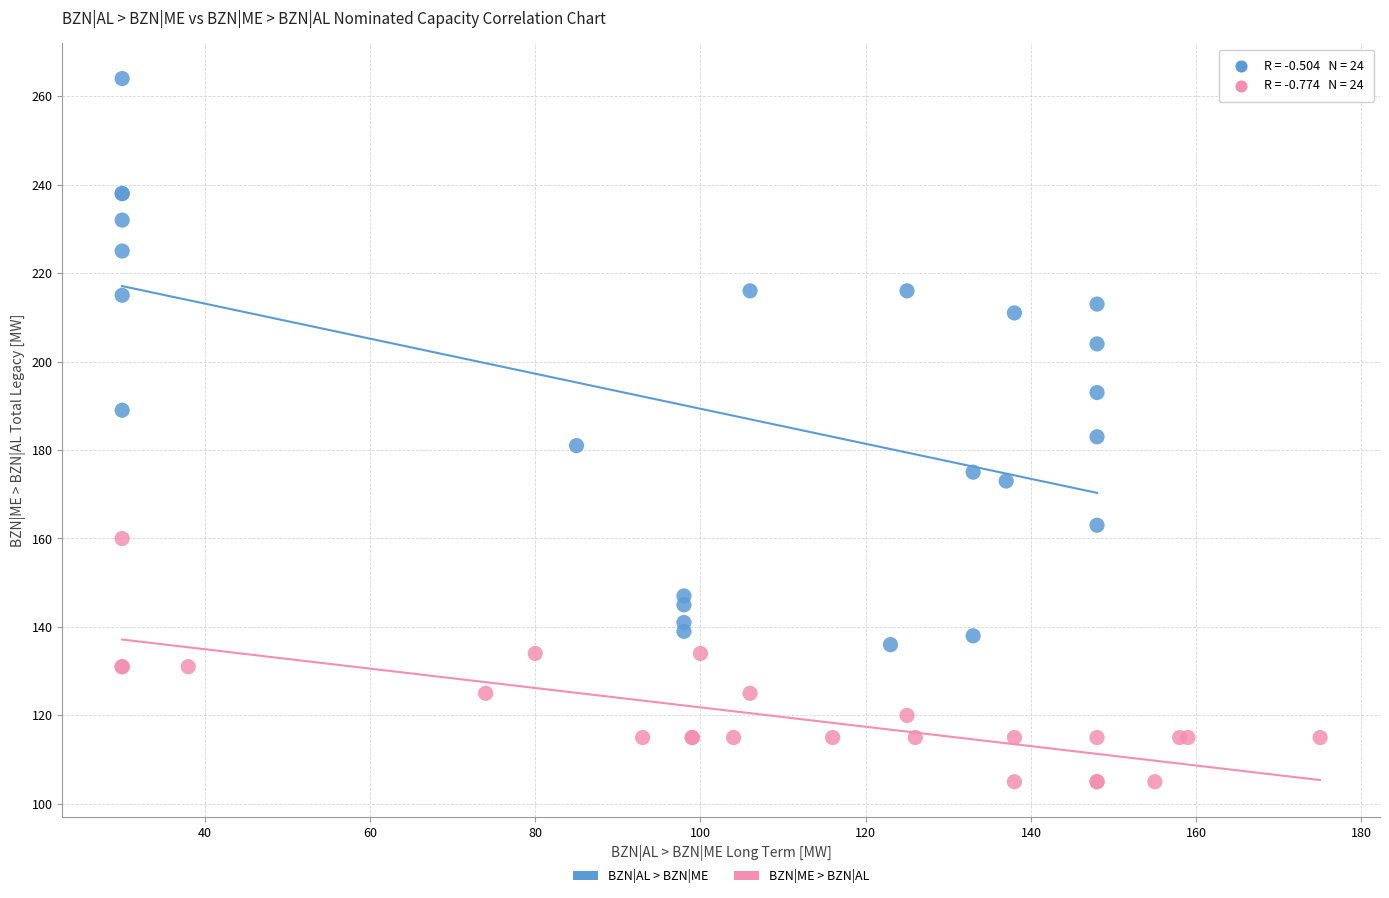

Which series reaches the minimum Y coordinate?

BZN|ME > BZN|AL